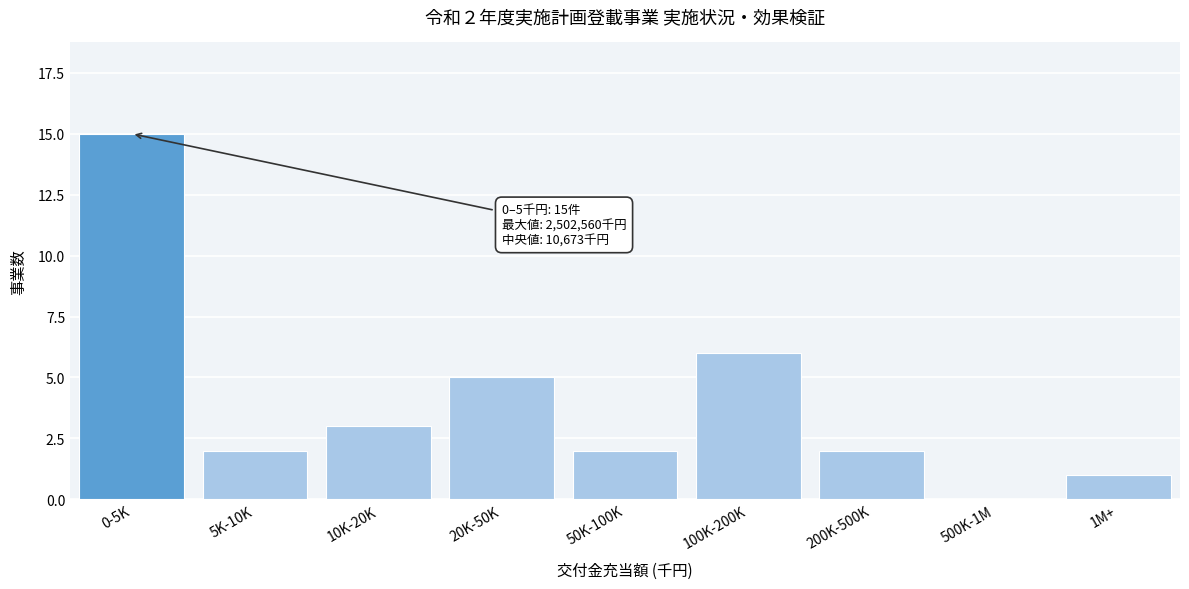

Reading right to left, transcribe all the data shown in this chart.

1M+=1	500K-1M=0	200K-500K=2	100K-200K=6	50K-100K=2	20K-50K=5	10K-20K=3	5K-10K=2	0-5K=15